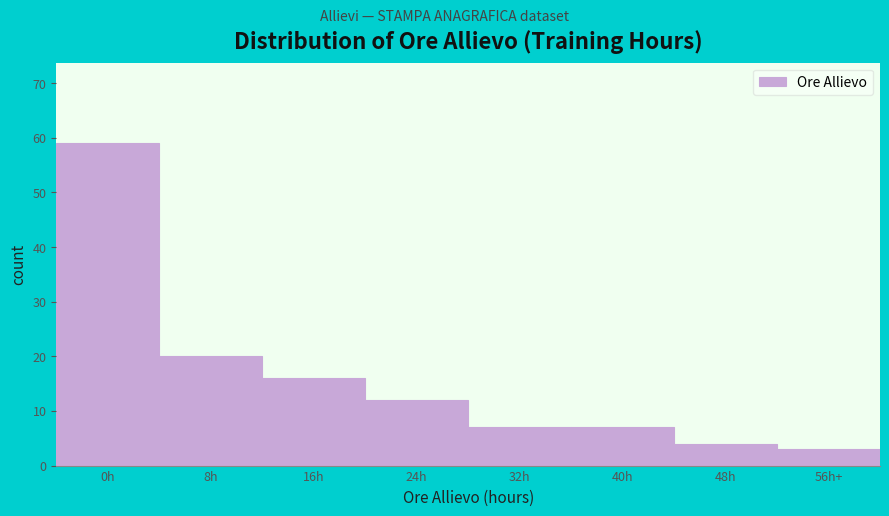

Reading right to left, extract all data points from this chart.

56h+=3	48h=4	40h=7	32h=7	24h=12	16h=16	8h=20	0h=59